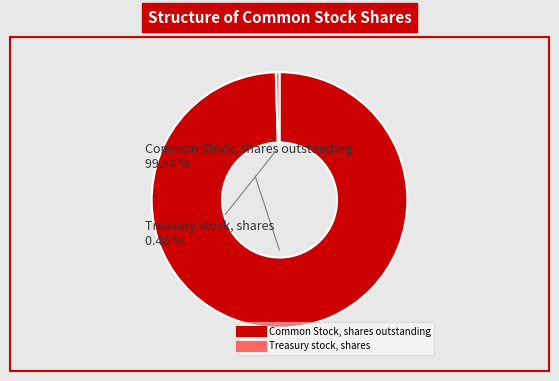

What is the total percentage of Treasury stock, shares and Common Stock, shares outstanding?

100.0%